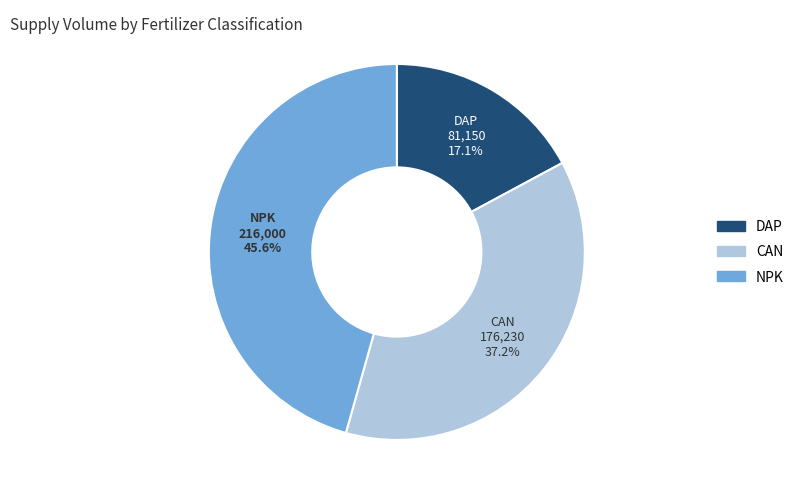

Is there a majority slice in this chart?

No